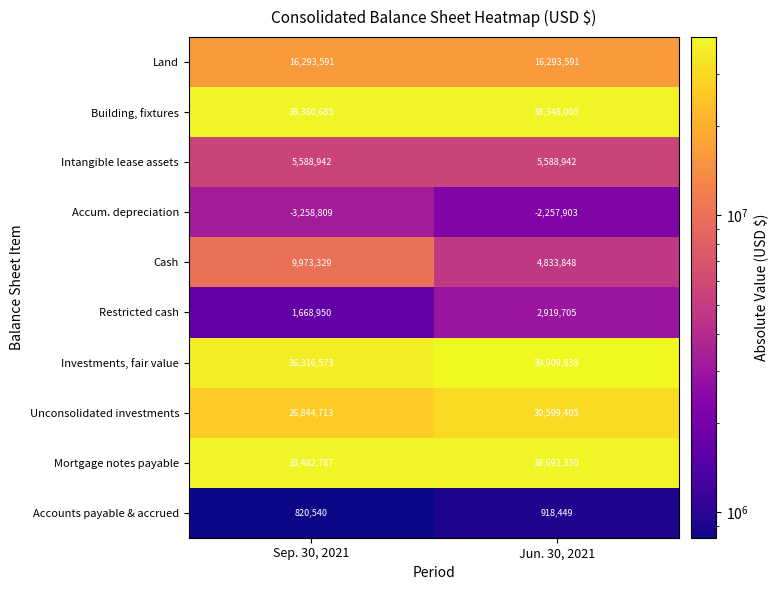

Reading left to right, transcribe all the data shown in this chart.

Land: Sep. 30, 2021=16293591	Jun. 30, 2021=16293591
Building, fixtures: Sep. 30, 2021=38360685	Jun. 30, 2021=38348005
Intangible lease assets: Sep. 30, 2021=5588942	Jun. 30, 2021=5588942
Accum. depreciation: Sep. 30, 2021=-3258809	Jun. 30, 2021=-2257903
Cash: Sep. 30, 2021=9973329	Jun. 30, 2021=4833848
Restricted cash: Sep. 30, 2021=1668950	Jun. 30, 2021=2919705
Investments, fair value: Sep. 30, 2021=36316573	Jun. 30, 2021=39909838
Unconsolidated investments: Sep. 30, 2021=26844713	Jun. 30, 2021=30599405
Mortgage notes payable: Sep. 30, 2021=38482787	Jun. 30, 2021=38693330
Accounts payable & accrued: Sep. 30, 2021=820540	Jun. 30, 2021=918449